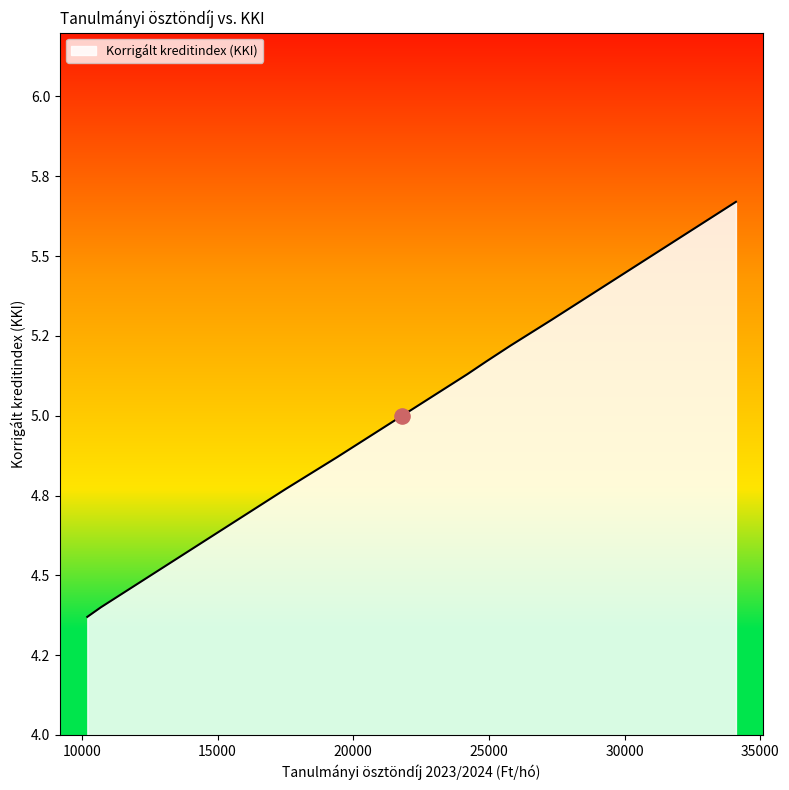

Which has a higher value, 10200 or 34100?

34100